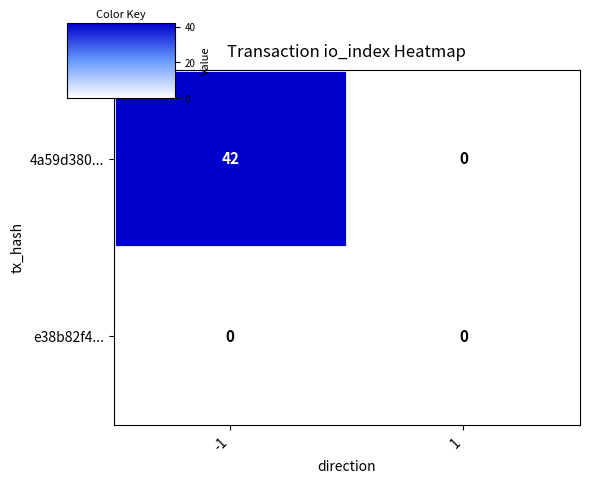

Reading left to right, extract all data points from this chart.

4a59d380...: 42	0
e38b82f4...: 0	0